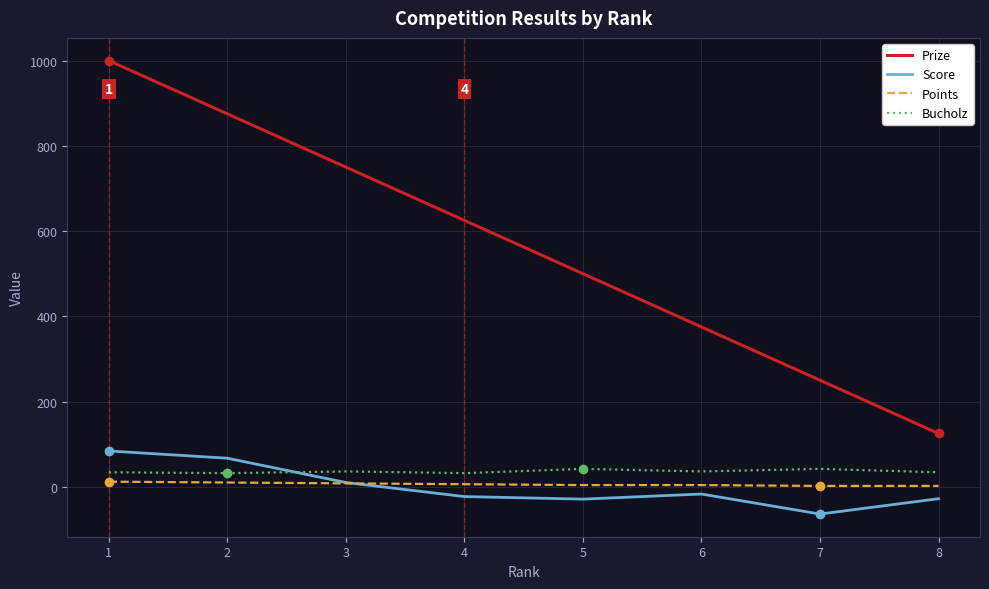

What is the spread (max minus min) of values at 5?

529